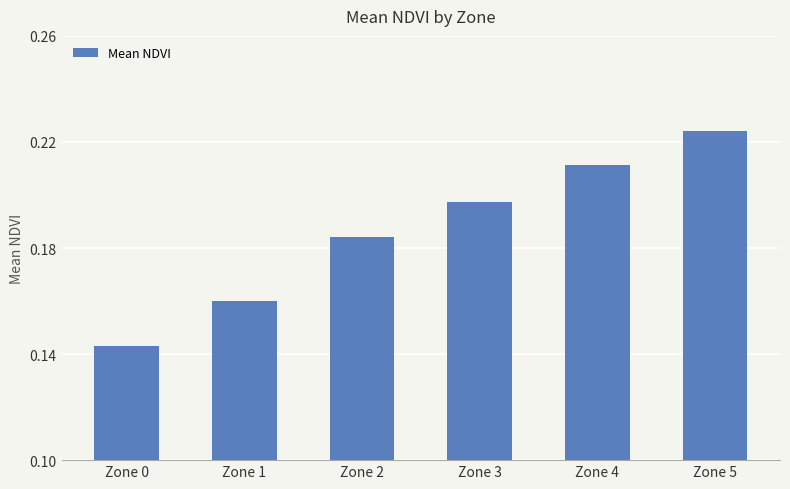

At which label is the value closest to 0?

Zone 0